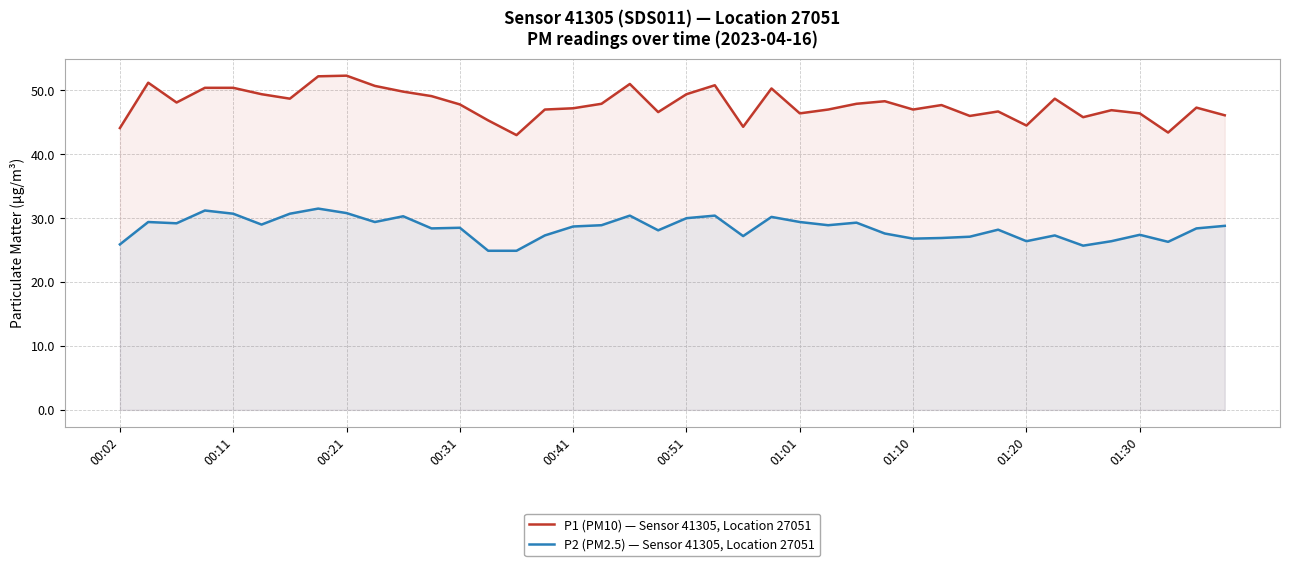

Which has a higher value, 11 or 37?

11